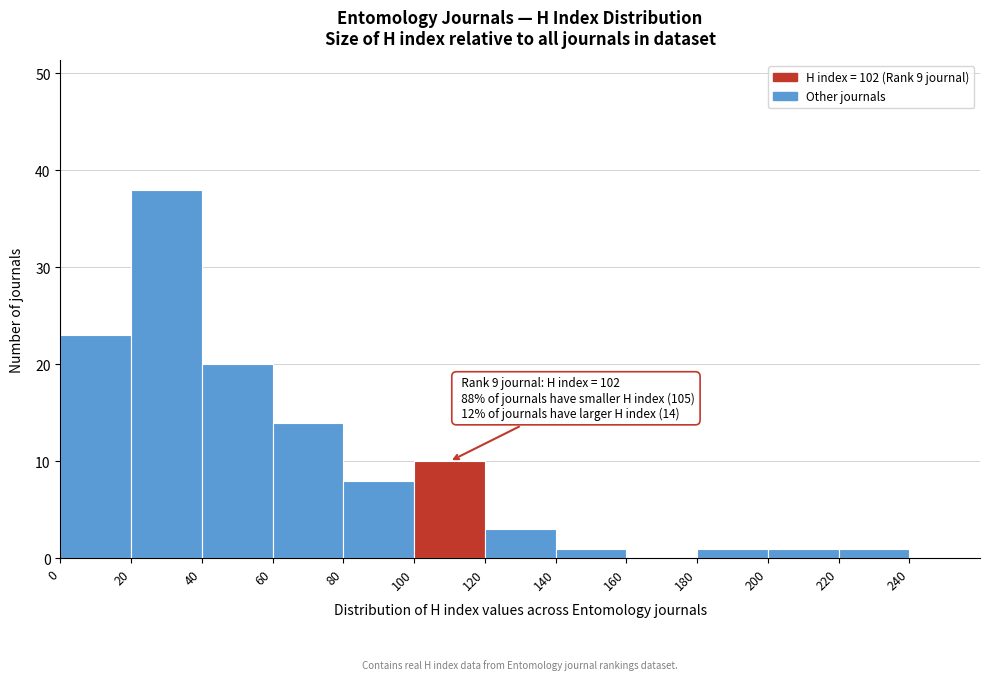

Over which range of the x-axis is the bar tallest?

20 to 40